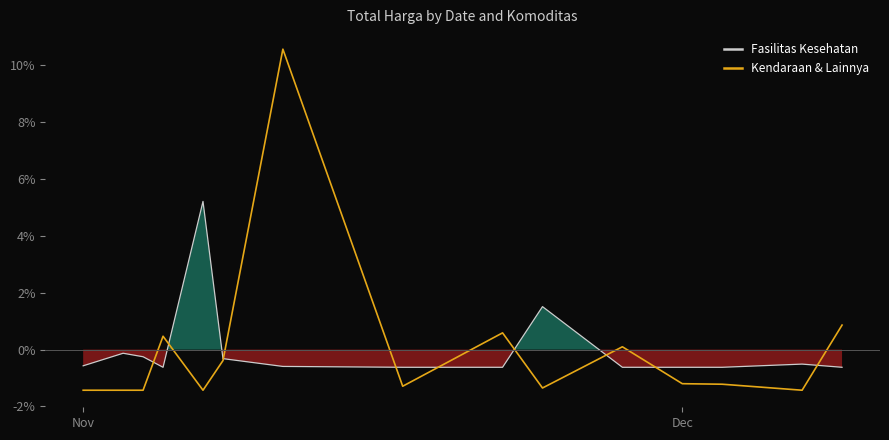

The value of Kendaraan & Lainnya at Nov is -0.6. True or false?

False